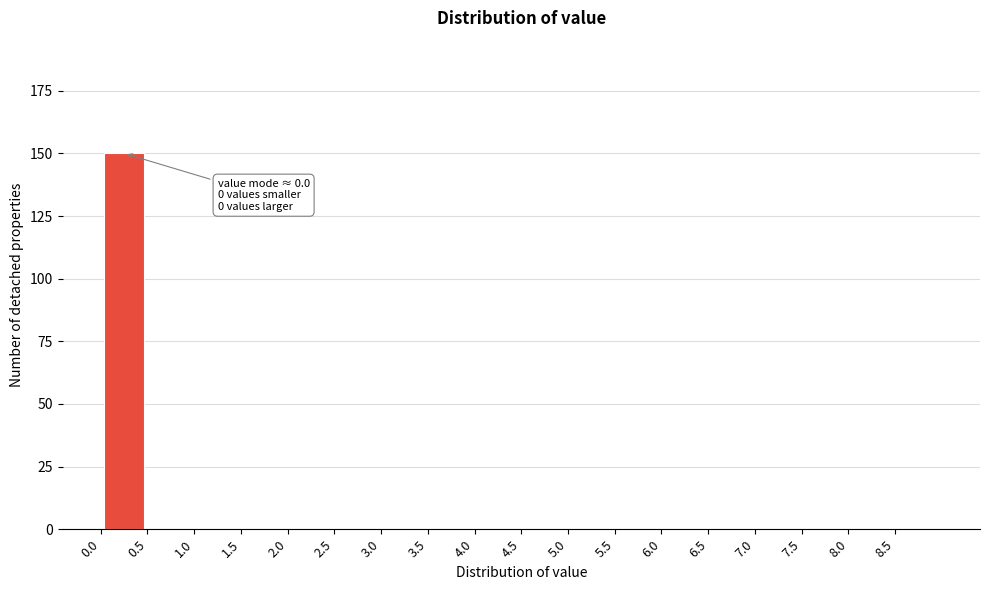

Which range on the x-axis has the tallest bar?

0.0 to 0.5